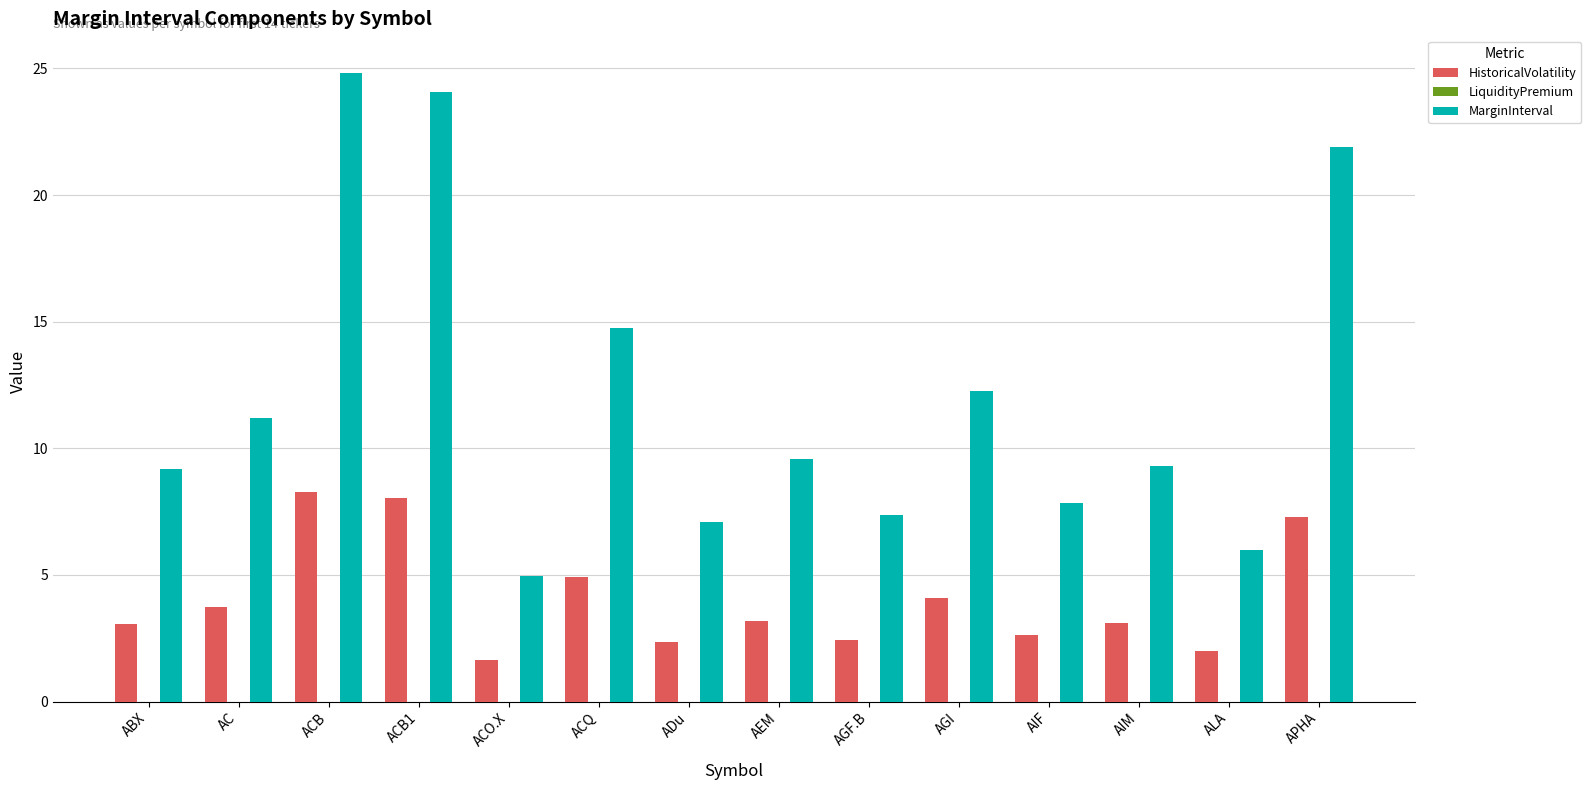

The HistoricalVolatility series shows 1.2 at ACQ. True or false?

False